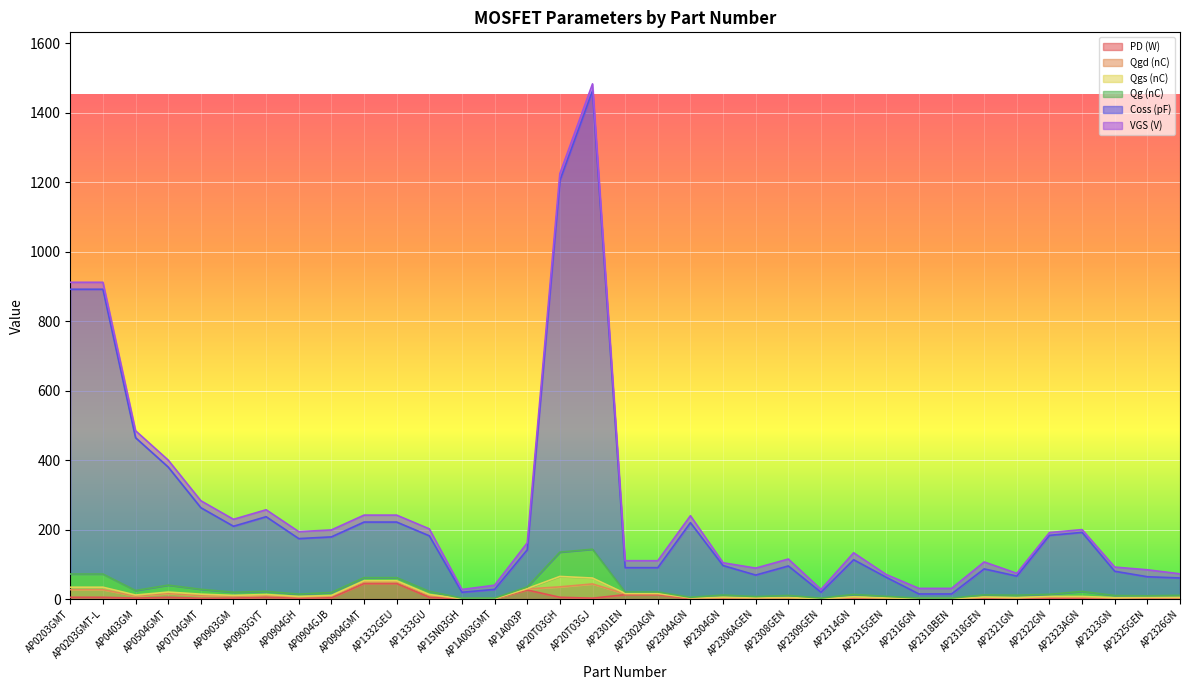

What are all the series names shown in the legend?

PD (W), Qgd (nC), Qgs (nC), Qg (nC), Coss (pF), VGS (V)